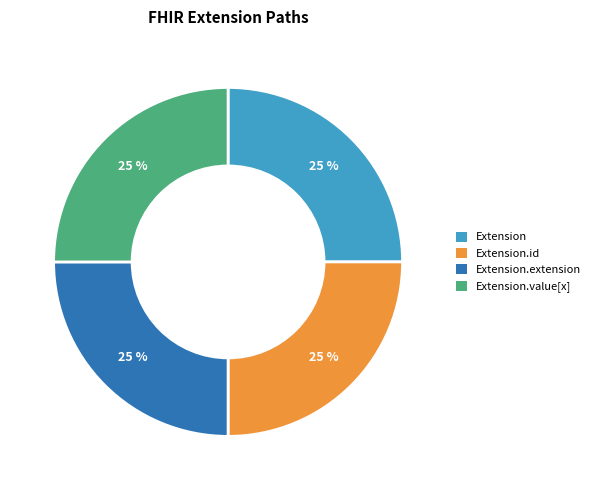

Count the number of slices in the pie.

4